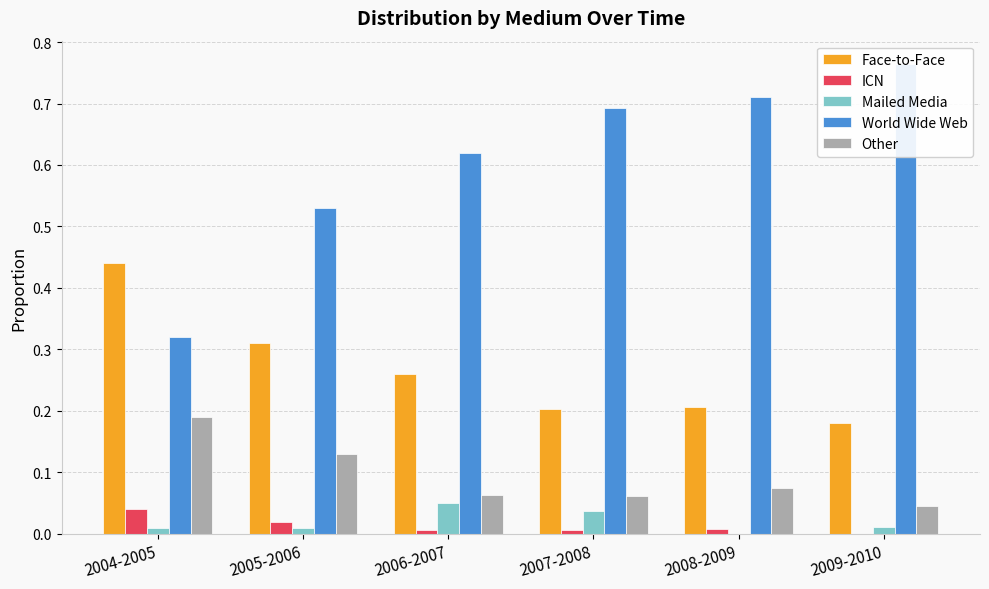

Are the bars horizontal?

No